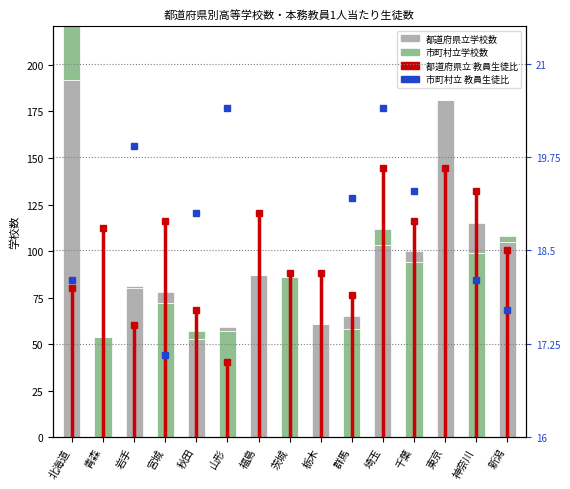

The 都道府県立学校数 series shows 68 at 東京. True or false?

False